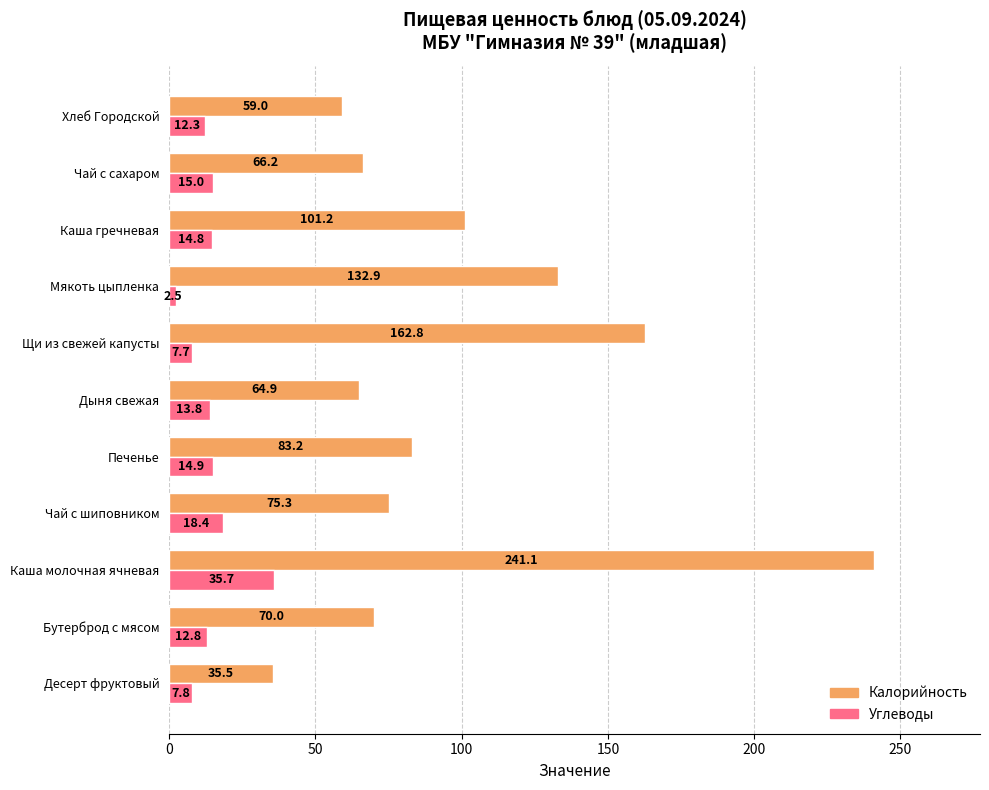

What is the difference between the highest and lowest values at Чай с шиповником?

56.9